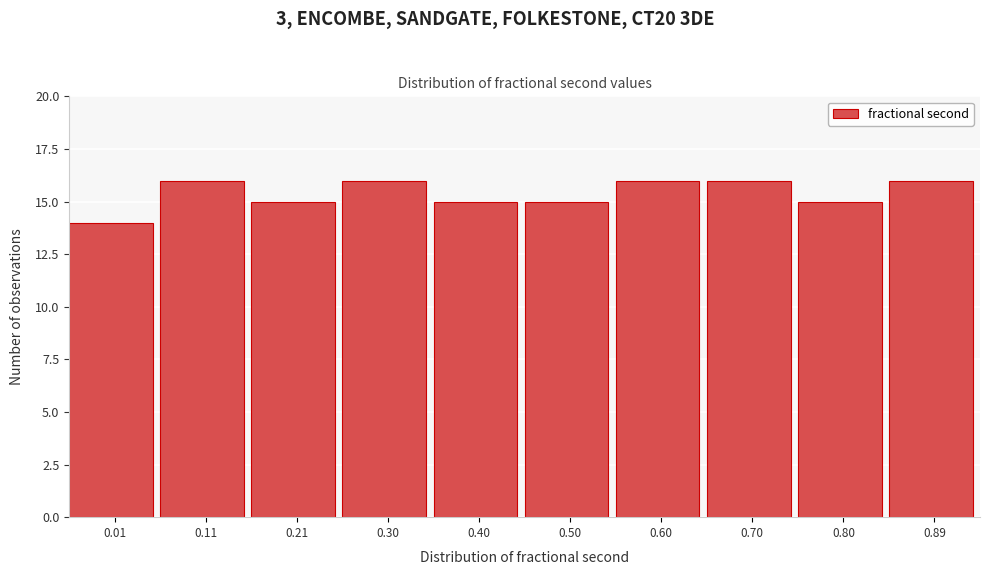

Reading left to right, what are all the values shown in this chart?

14	16	15	16	15	15	16	16	15	16